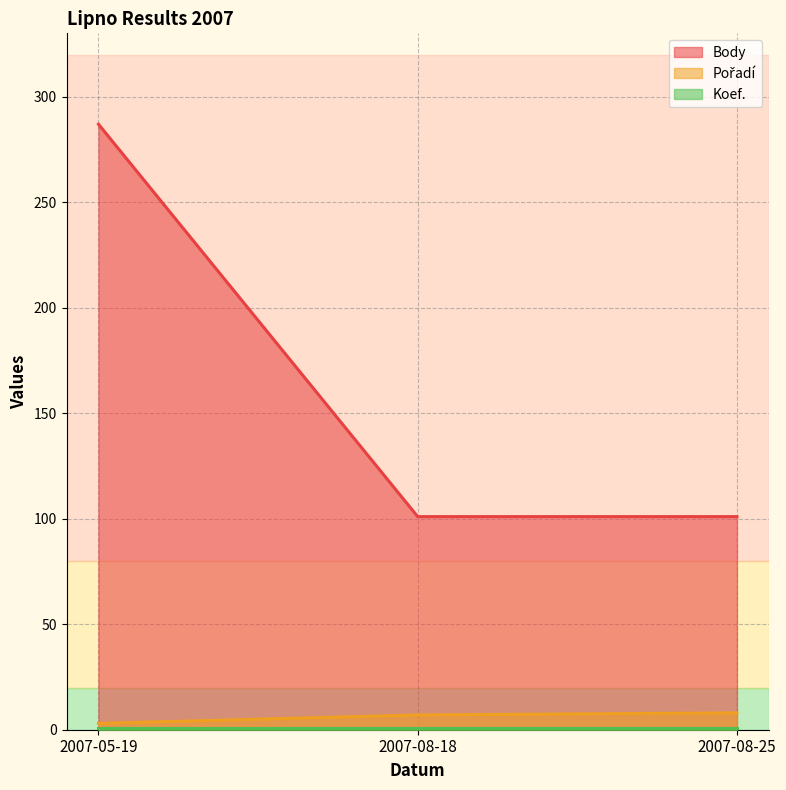

Which series has the largest total across all categories?

Body